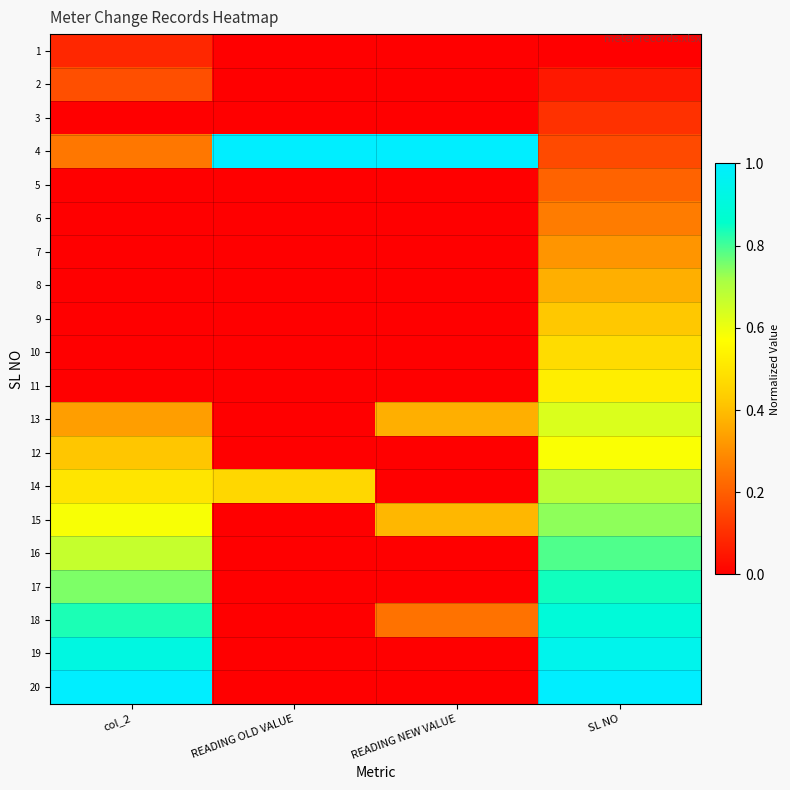

Which series has the largest range (max minus min)?

20